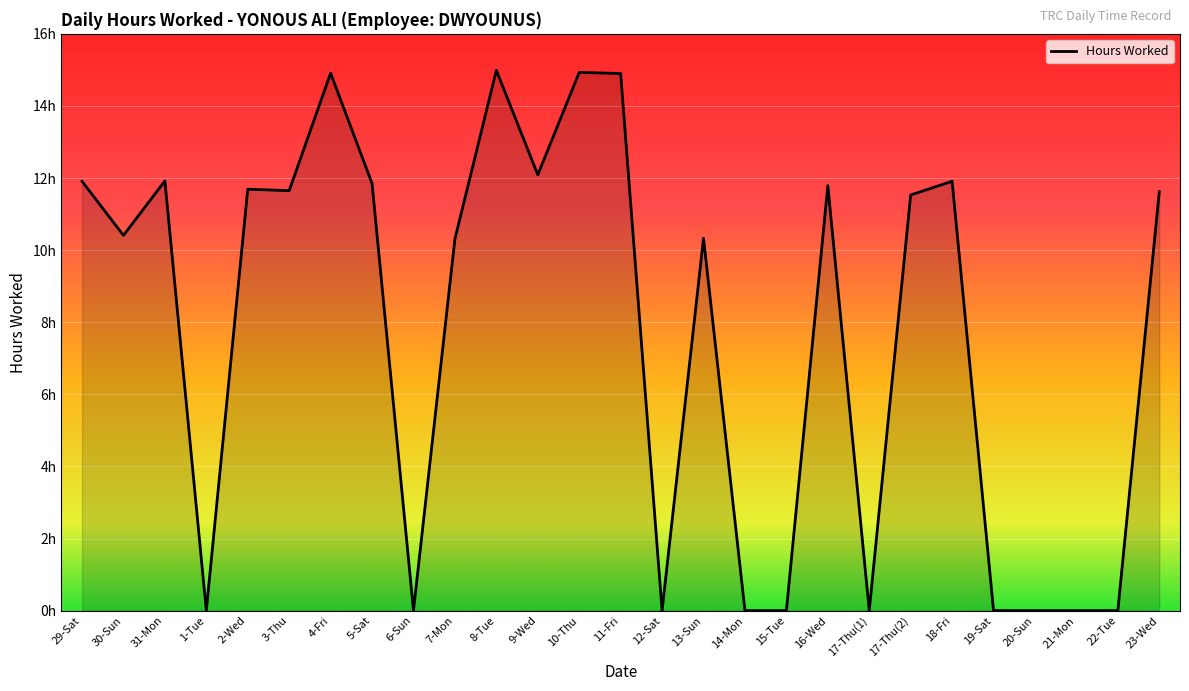

Which label corresponds to the largest value in the chart?

8-Tue